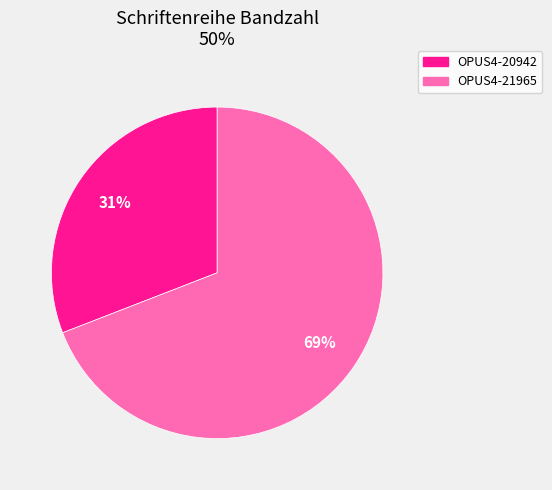

What is the largest slice in the pie chart?

OPUS4-21965